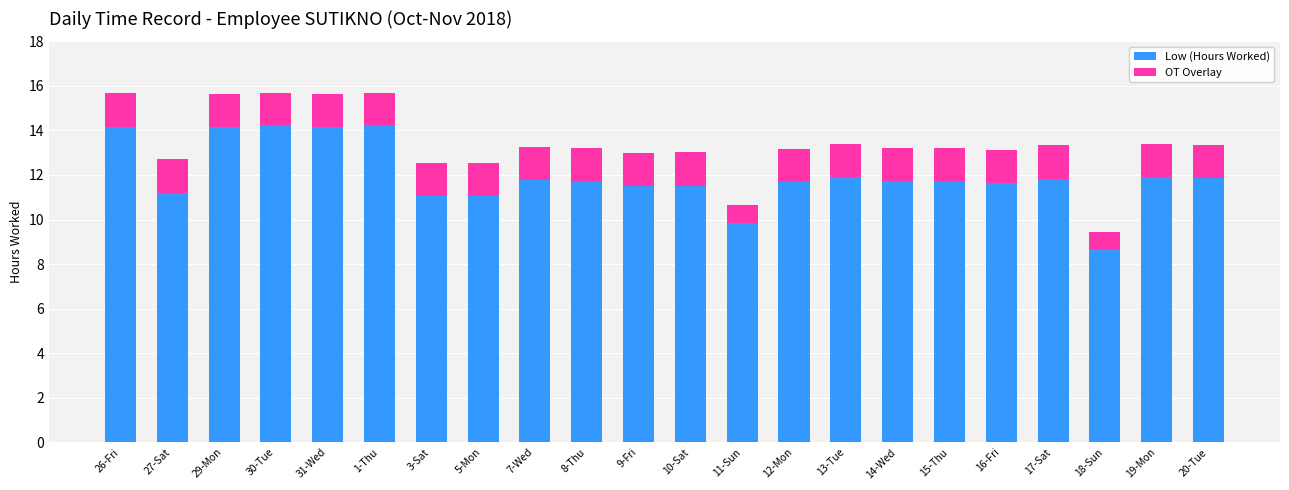

Is it true that Low (Hours Worked) equals 14.1 at 31-Wed?

True